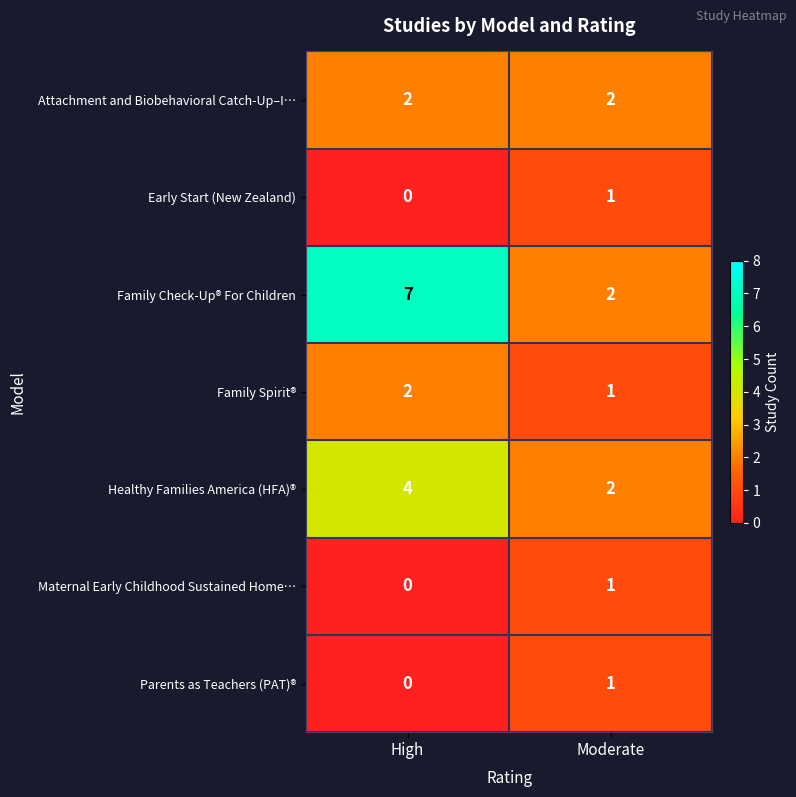

Which series has the widest spread of values?

Family Check-Up® For Children